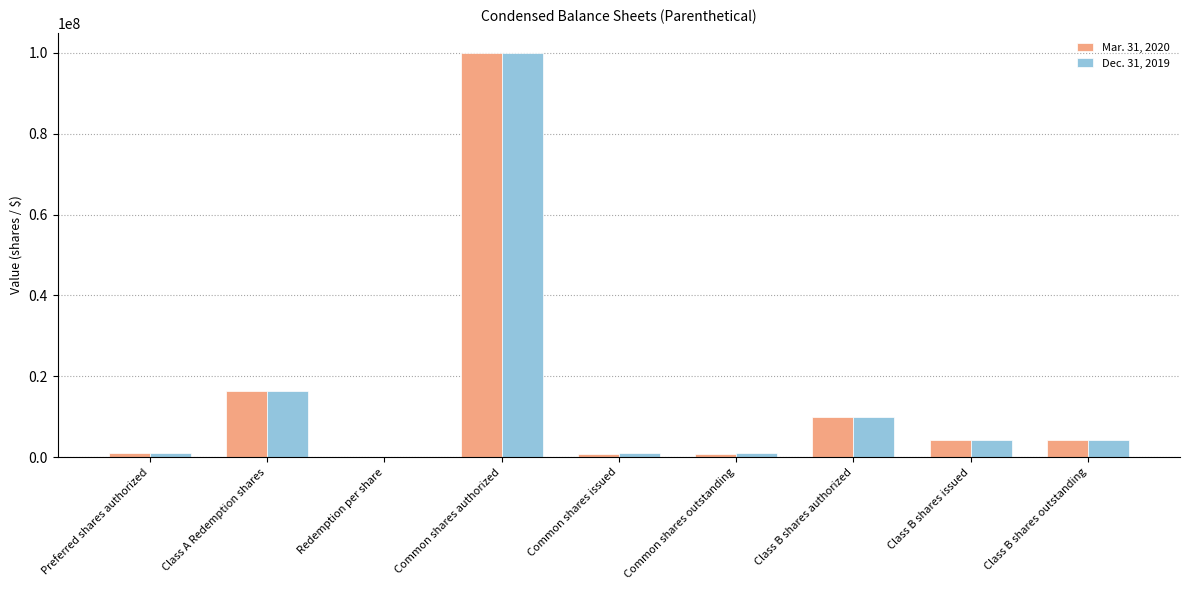

What is the difference between the Mar. 31, 2020 values at Common shares issued and Redemption per share?

879332